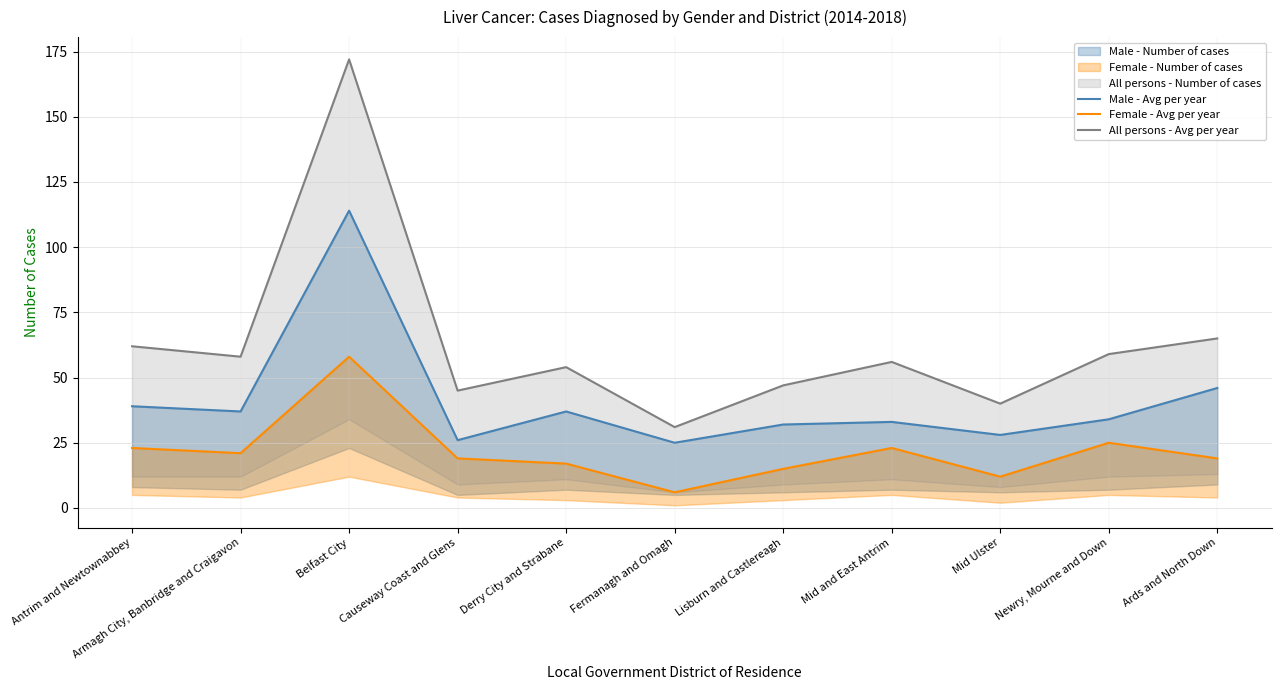

True or false: All persons - Avg per year and Female - Avg per year cross at least once.

False